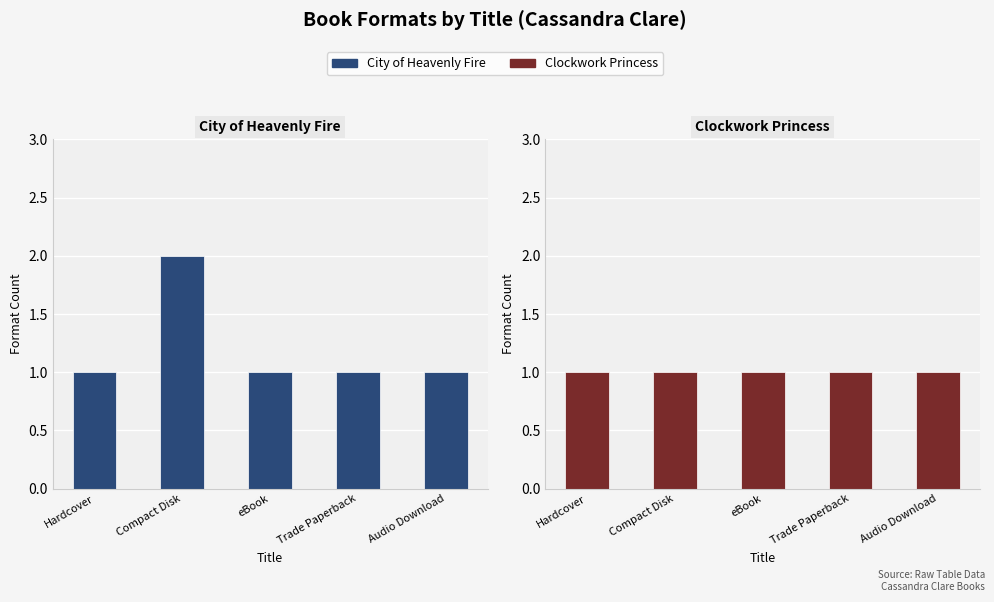

Reading left to right, what are all the values shown in this chart?

City of Heavenly Fire: Hardcover=1	Compact Disk=2	eBook=1	Trade Paperback=1	Audio Download=1
Clockwork Princess: Hardcover=1	Compact Disk=1	eBook=1	Trade Paperback=1	Audio Download=1